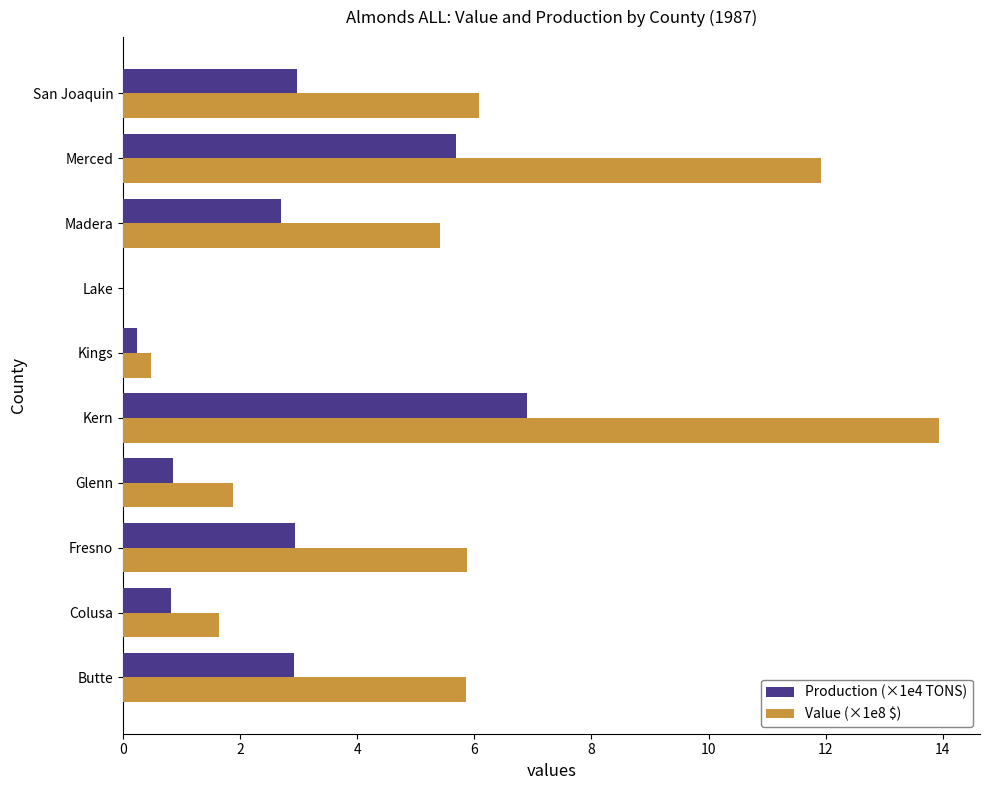

Which category has the highest value in the Value (×1e8 $) series?

Kern